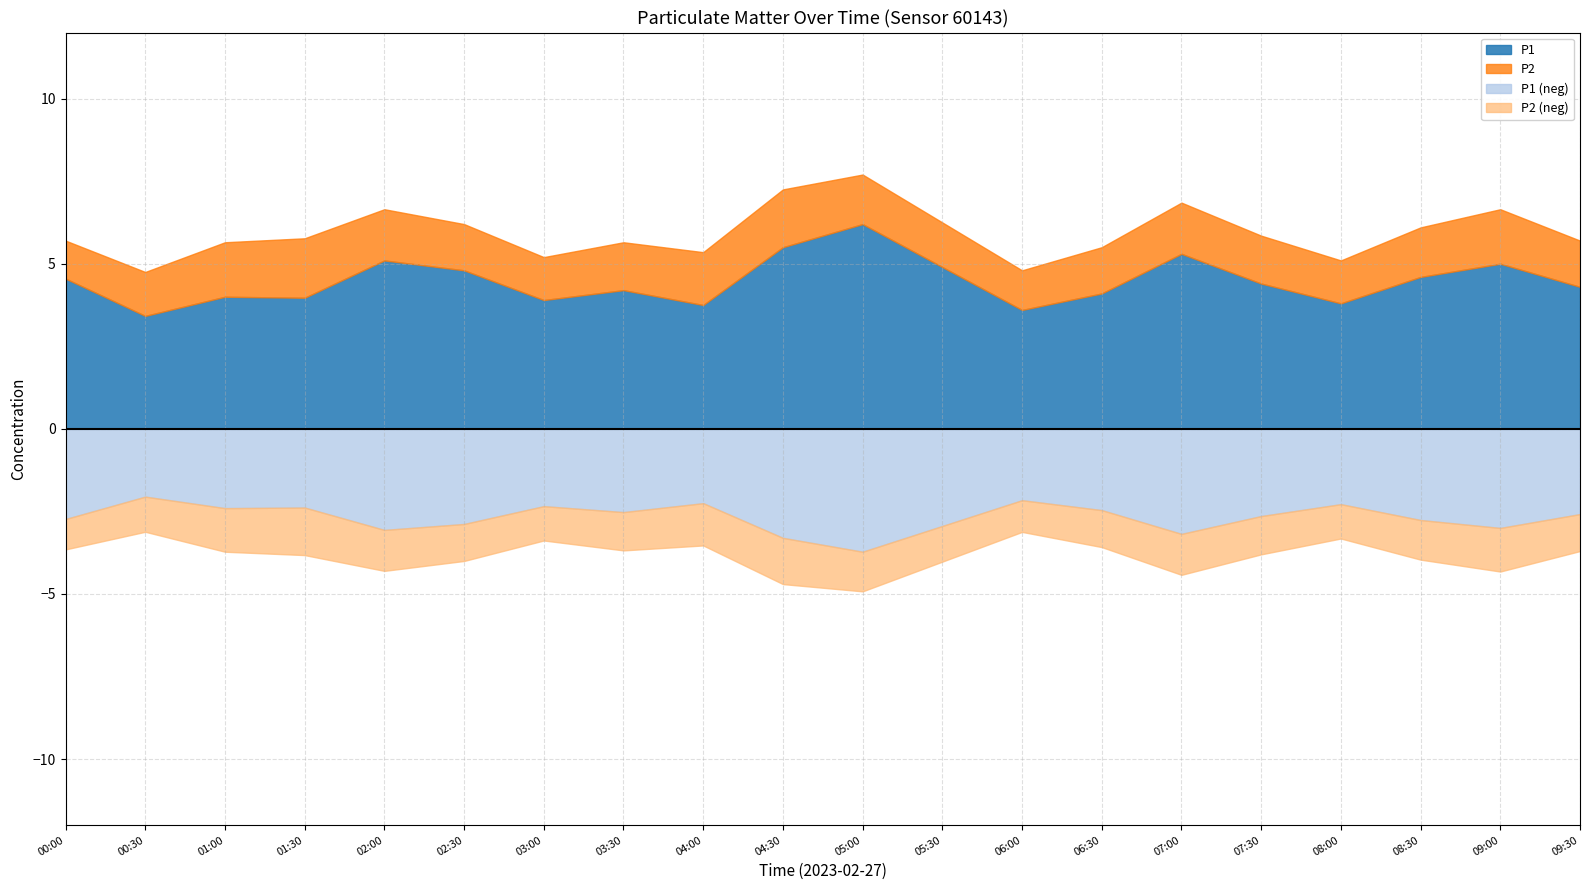

Which has a higher value, 07:30 or 02:00?

02:00